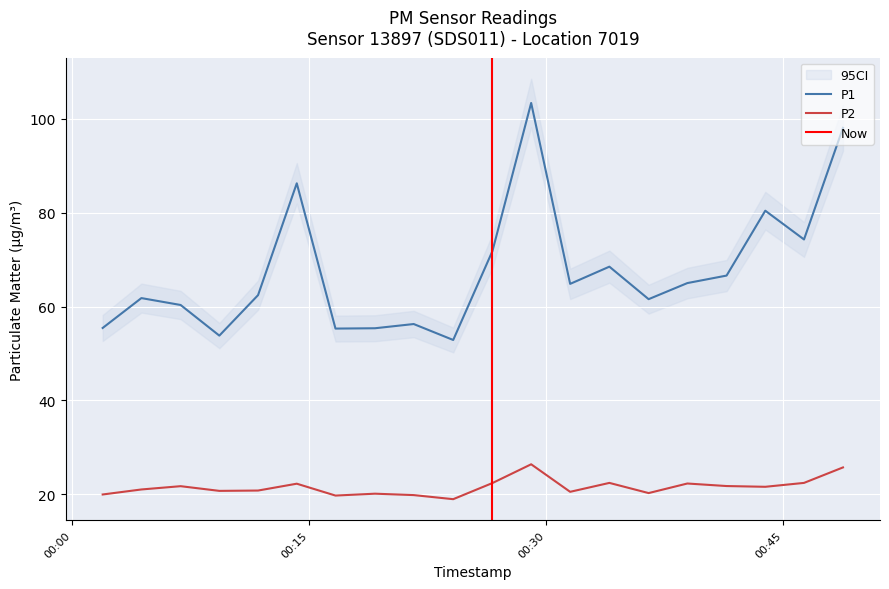

Count the number of categories in the chart.

20